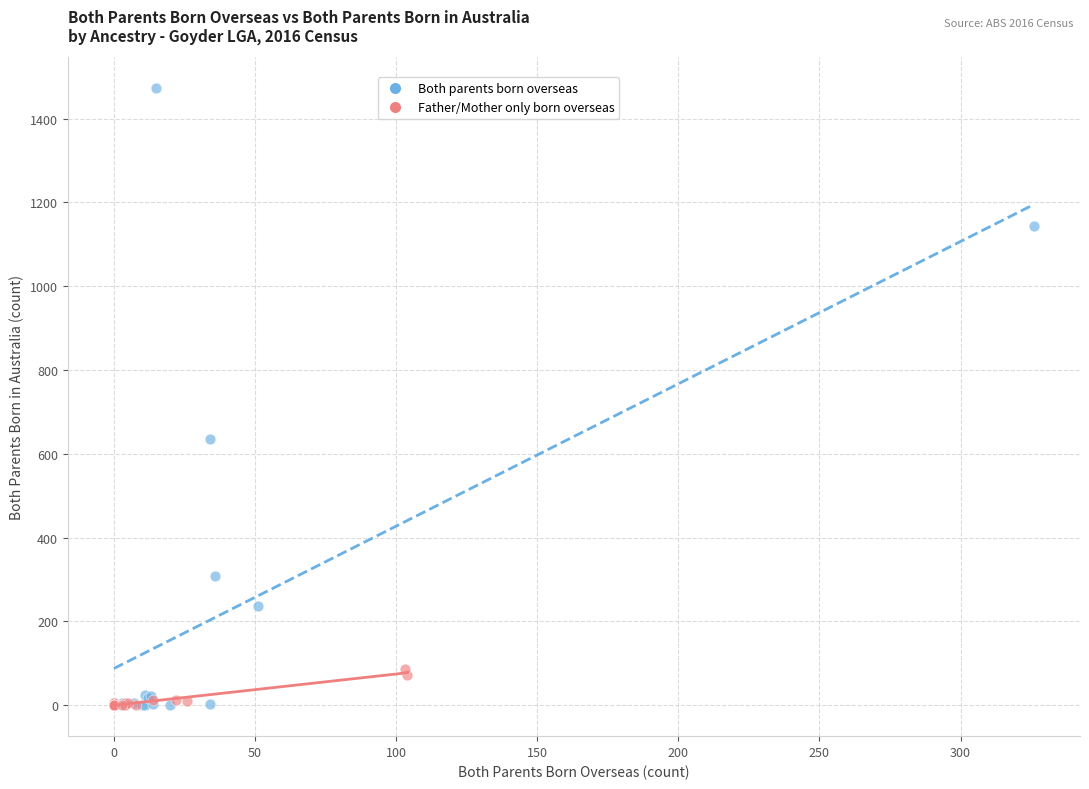

Which series has the widest spread of Y values?

Both parents born overseas